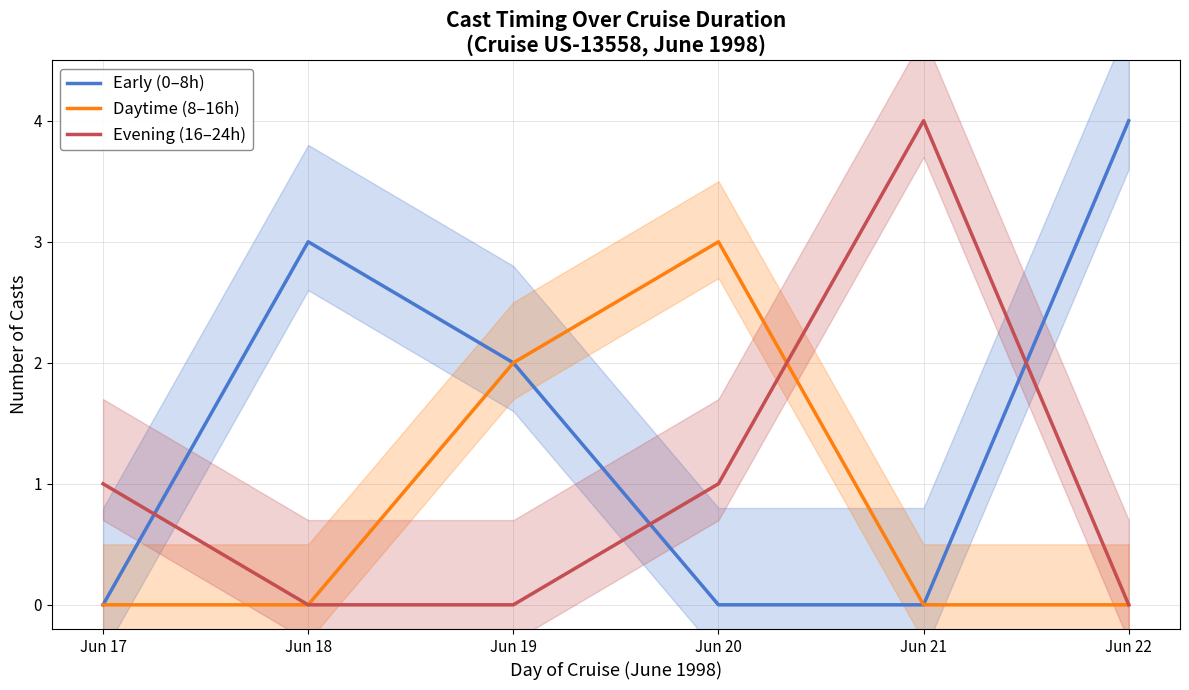

How many times do Evening (16–24h) and Early (0–8h) cross each other?

3